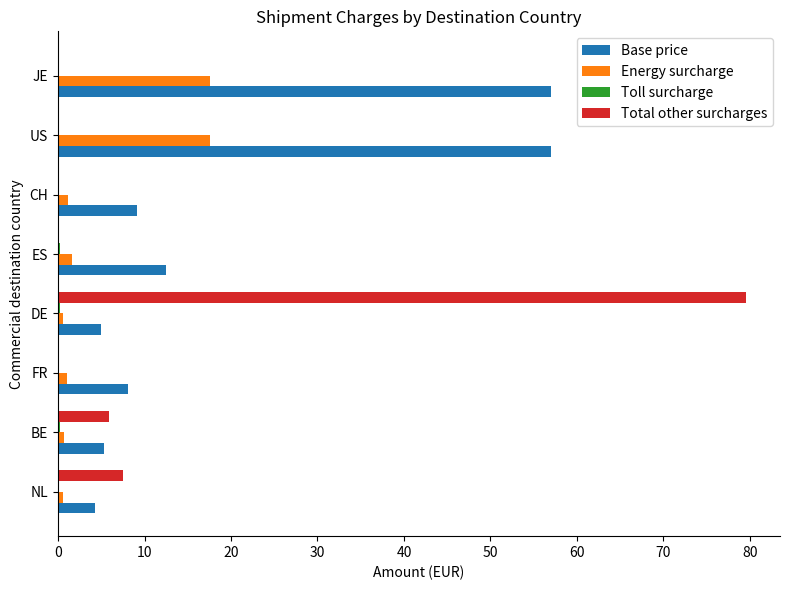

What is the greatest value displayed?

79.5